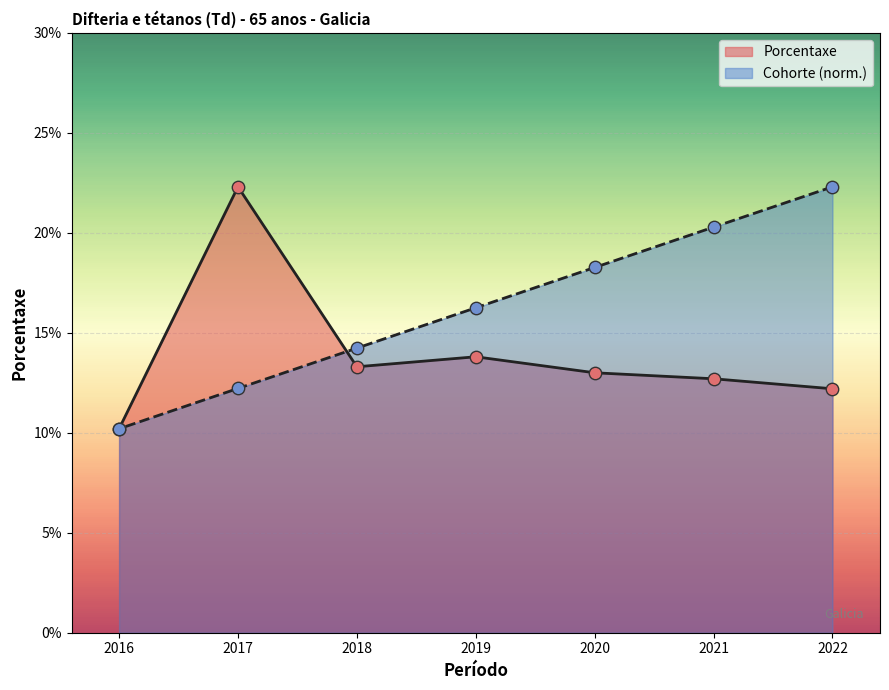

What are all the series names shown in the legend?

Porcentaxe, Cohorte